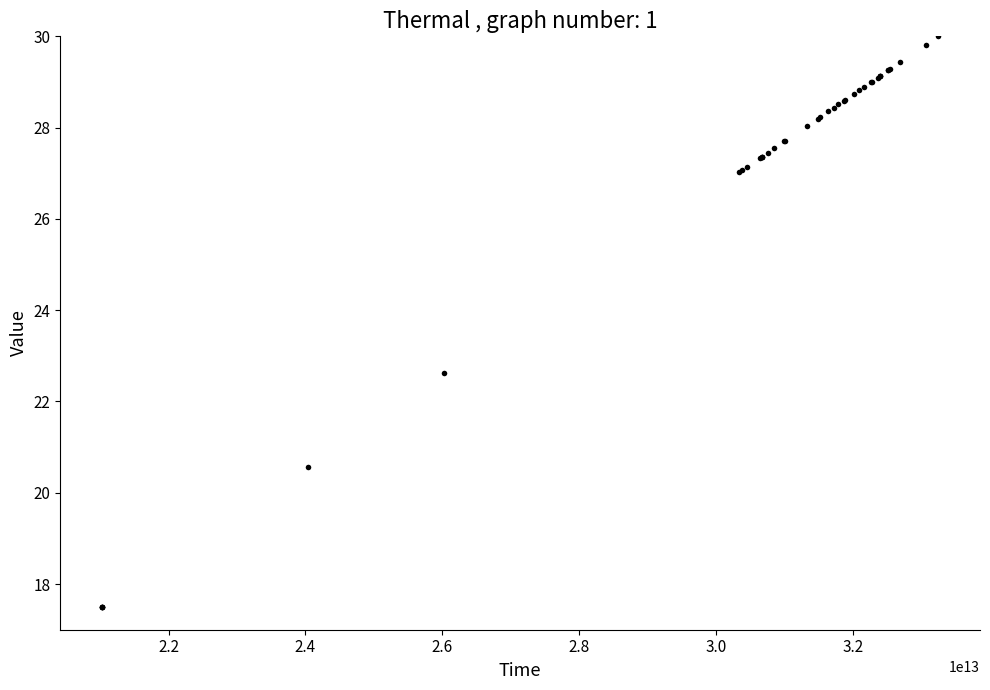

What Y value in the scatter plot is closest to 23?

22.6